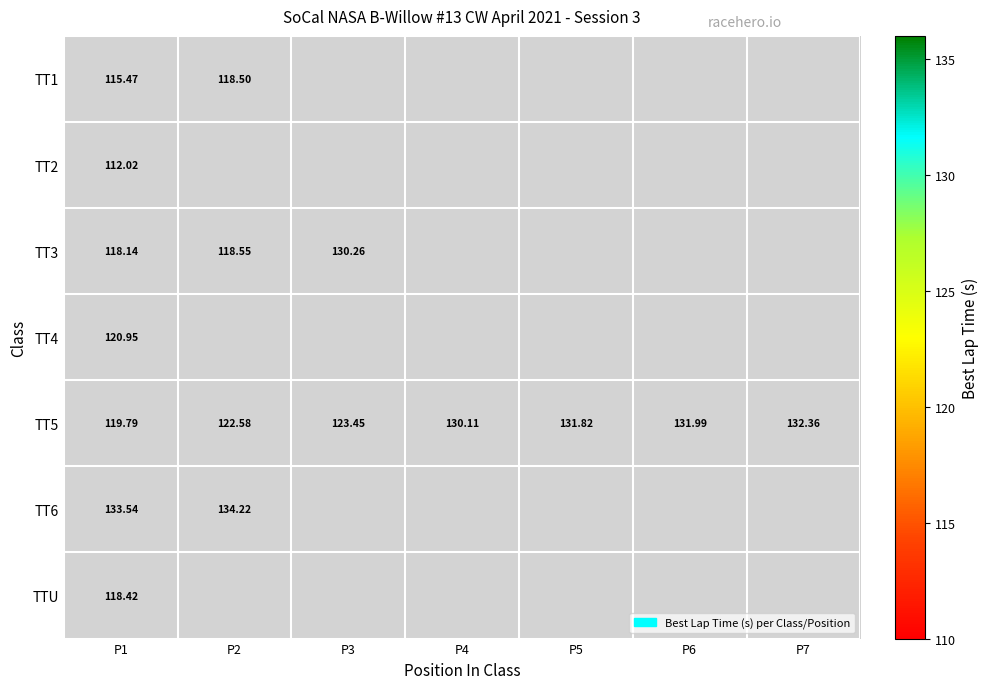

What is the sum of all TT5 values?

892.1